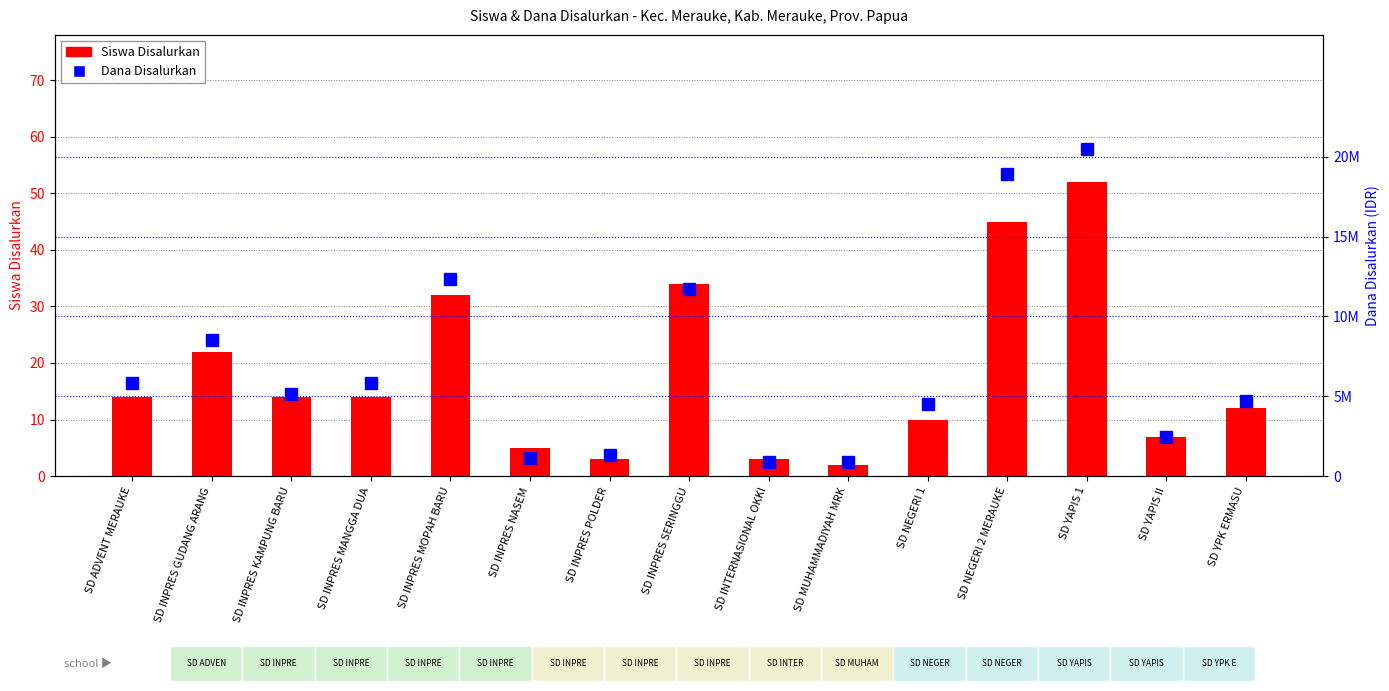

Reading right to left, what are all the values shown in this chart?

Siswa Disalurkan: SD YPK ERMASU=12	SD YAPIS II=7	SD YAPIS 1=52	SD NEGERI 2 MERAUKE=45	SD NEGERI 1=10	SD MUHAMMADIYAH MRK=2	SD INTERNASIONAL OKKI=3	SD INPRES SERINGGU=34	SD INPRES POLDER=3	SD INPRES NASEM=5	SD INPRES MOPAH BARU=32	SD INPRES MANGGA DUA=14	SD INPRES KAMPUNG BARU=14	SD INPRES GUDANG ARANG=22	SD ADVENT MERAUKE=14
Dana Disalurkan: SD YPK ERMASU=4725000	SD YAPIS II=2475000	SD YAPIS 1=20475000	SD NEGERI 2 MERAUKE=18900000	SD NEGERI 1=4500000	SD MUHAMMADIYAH MRK=900000	SD INTERNASIONAL OKKI=900000	SD INPRES SERINGGU=11700000	SD INPRES POLDER=1350000	SD INPRES NASEM=1125000	SD INPRES MOPAH BARU=12375000	SD INPRES MANGGA DUA=5850000	SD INPRES KAMPUNG BARU=5175000	SD INPRES GUDANG ARANG=8550000	SD ADVENT MERAUKE=5850000